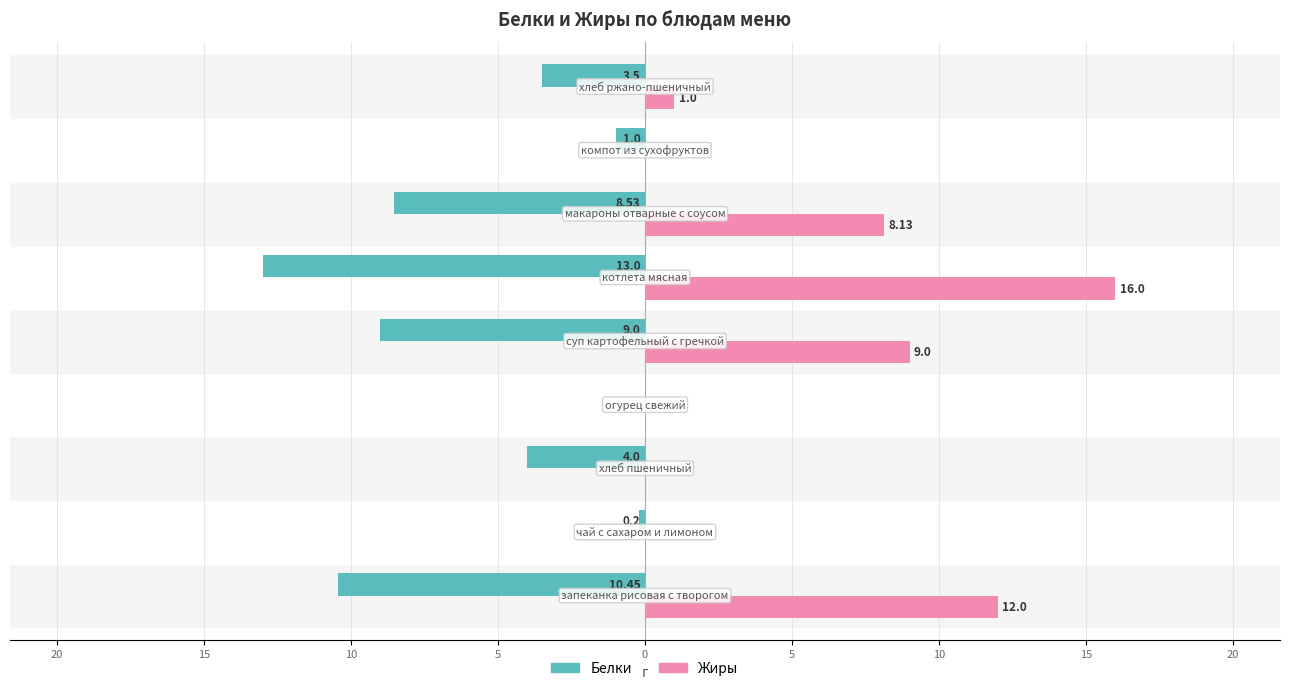

What are all the series names shown in the legend?

Белки, Жиры